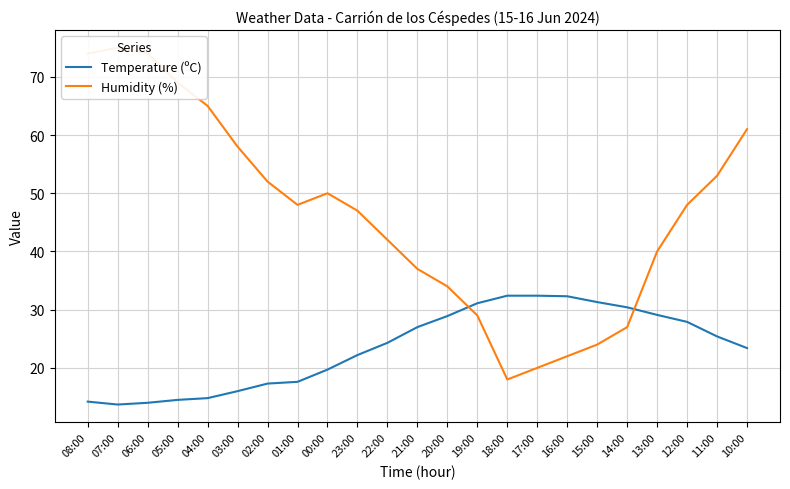

How many data points in Humidity (%) are less than 48?

11